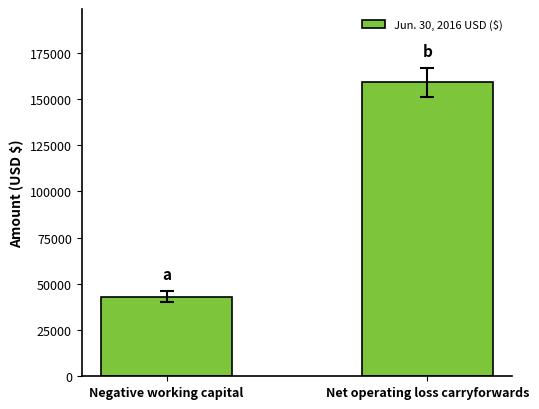

Between Negative working capital and Net operating loss carryforwards, which is larger?

Net operating loss carryforwards